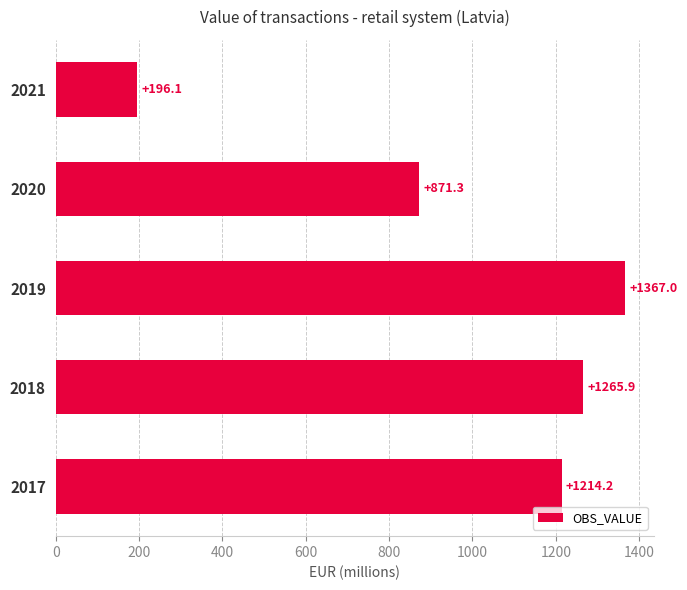

What is the smallest value displayed?

196.1